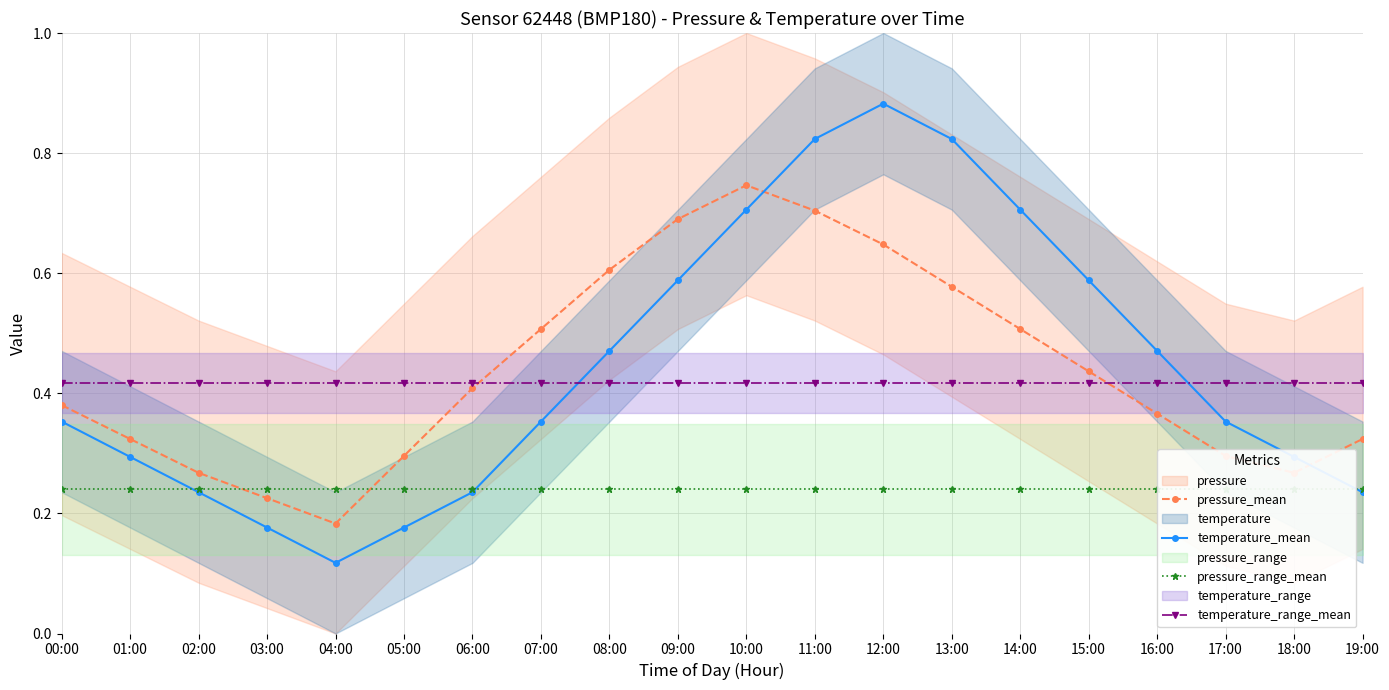

What is the label of the 14th point from the right?

06:00